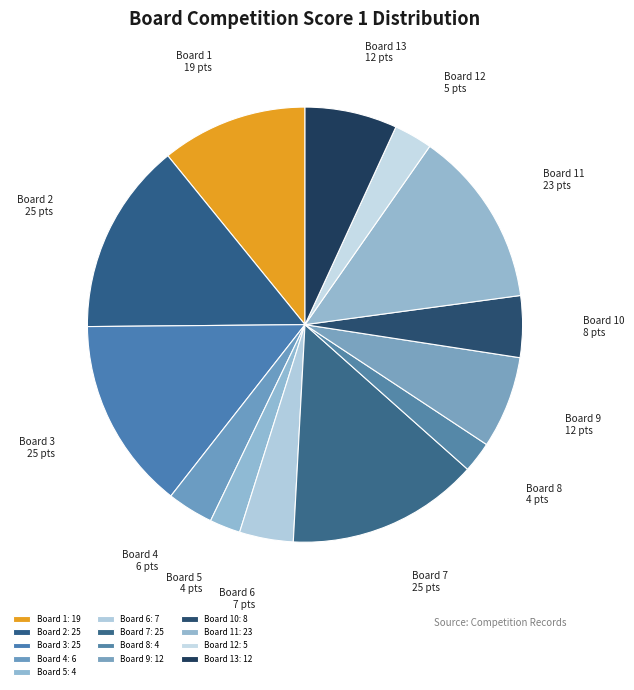

How many slices are in this pie chart?

13